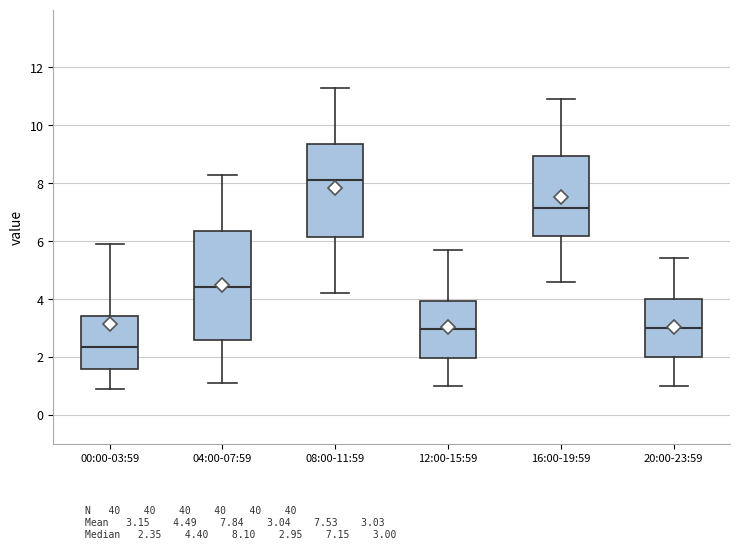

Reading left to right, transcribe this box plot: for each box, give where its median line is, the range the box spans, and where its two whiskers end, as read against the y-axis. The values are not printed on the chart, so give them approximately, as read against the axis.

00:00-03:59: median 2.4, box 1.6 to 3.4, whiskers 1.0 to 6.0
04:00-07:59: median 4.4, box 2.6 to 6.4, whiskers 1.2 to 8.4
08:00-11:59: median 8.2, box 6.2 to 9.4, whiskers 4.2 to 11.4
12:00-15:59: median 3.0, box 2.0 to 4.0, whiskers 1.0 to 5.8
16:00-19:59: median 7.2, box 6.2 to 9.0, whiskers 4.6 to 11.0
20:00-23:59: median 3.0, box 2.0 to 4.0, whiskers 1.0 to 5.4